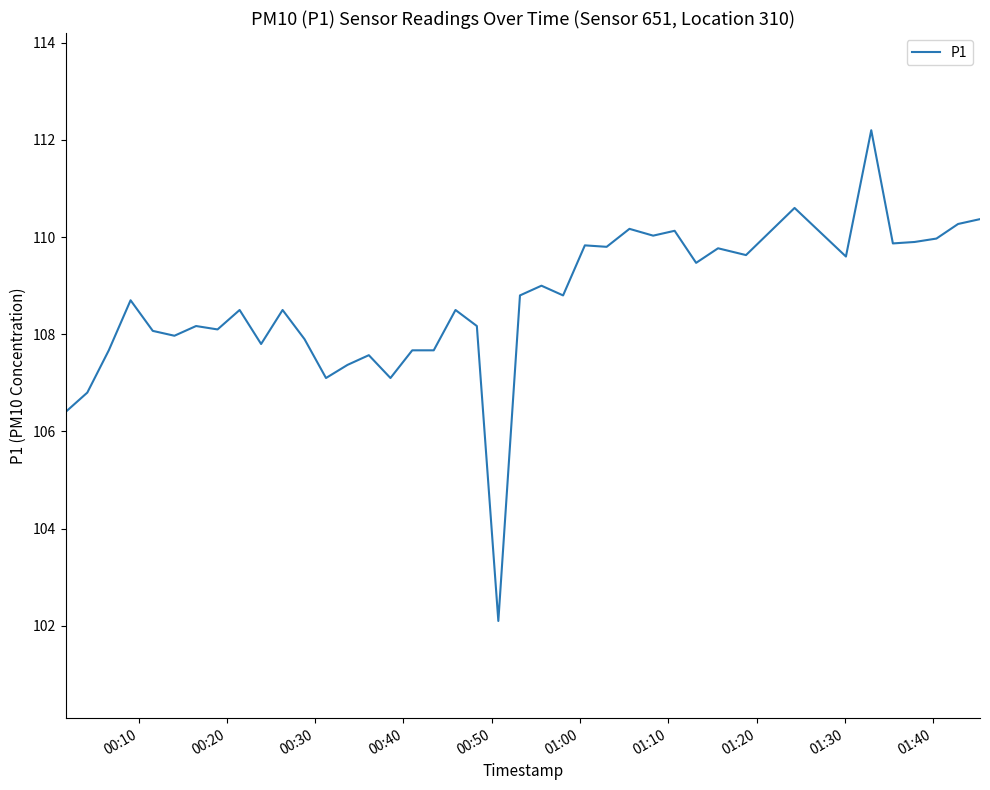

What is the smallest value displayed?

102.1